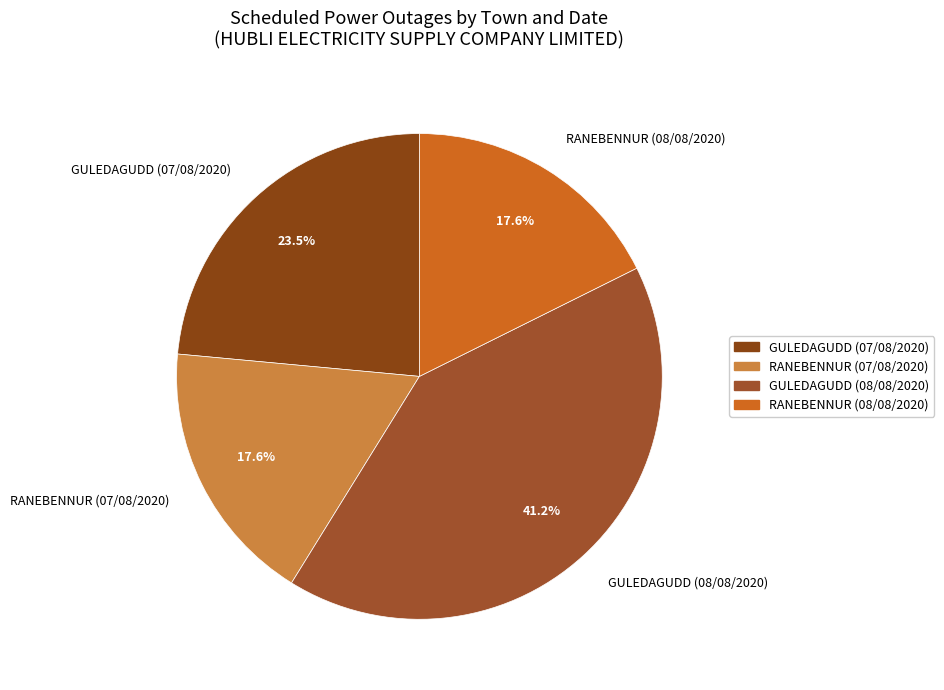

What is the largest slice in the pie chart?

GULEDAGUDD (08/08/2020)